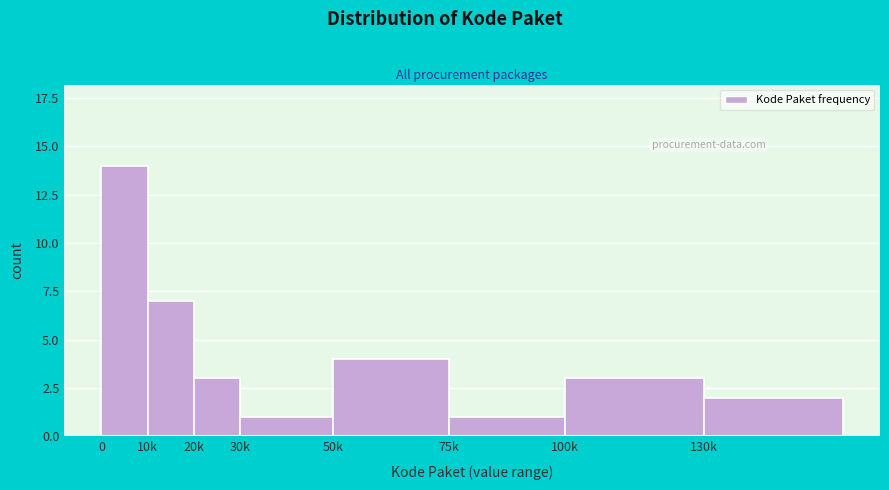

Reading left to right, list all the values displayed in this chart.

14	7	3	1	4	1	3	2